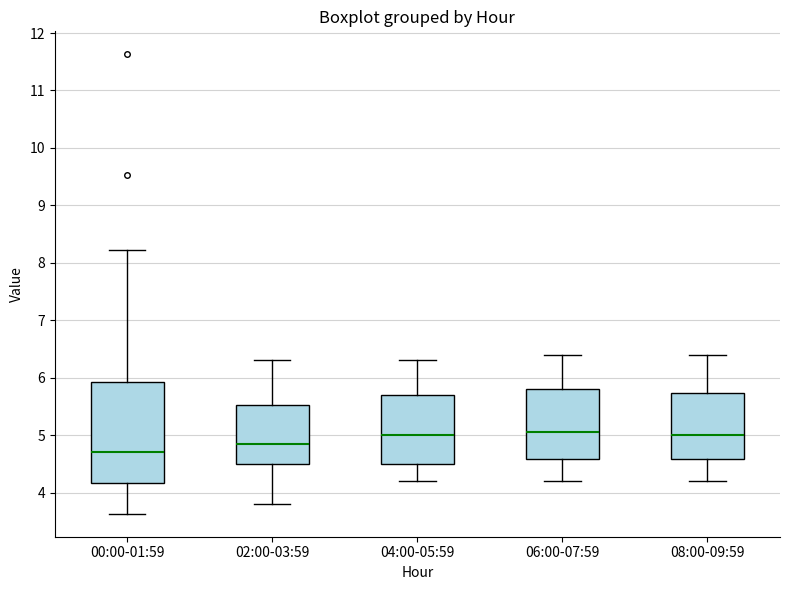

Reading left to right, transcribe this box plot: for each box, give where its median line is, the range the box spans, and where its two whiskers end, as read against the y-axis. The values are not printed on the chart, so give them approximately, as read against the axis.

00:00-01:59: median 4.7, box 4.2 to 5.9, whiskers 3.6 to 8.2
02:00-03:59: median 4.9, box 4.5 to 5.5, whiskers 3.8 to 6.3
04:00-05:59: median 5.0, box 4.5 to 5.7, whiskers 4.2 to 6.3
06:00-07:59: median 5.1, box 4.6 to 5.8, whiskers 4.2 to 6.4
08:00-09:59: median 5.0, box 4.6 to 5.7, whiskers 4.2 to 6.4